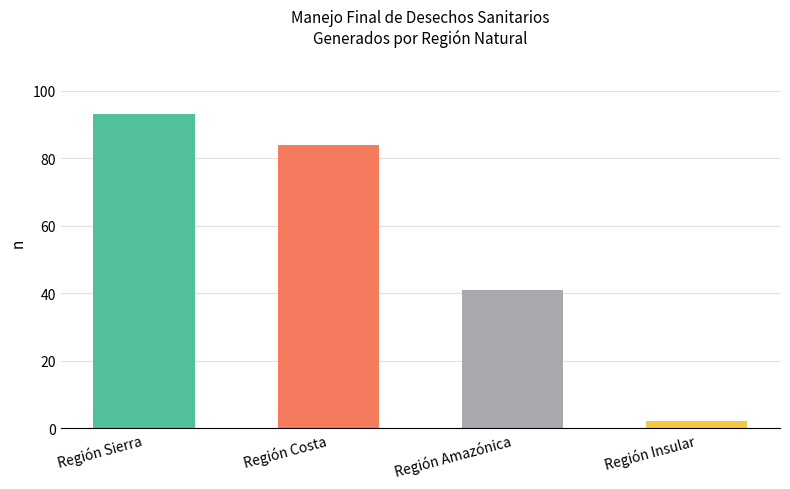

What is the sum of all values?

220